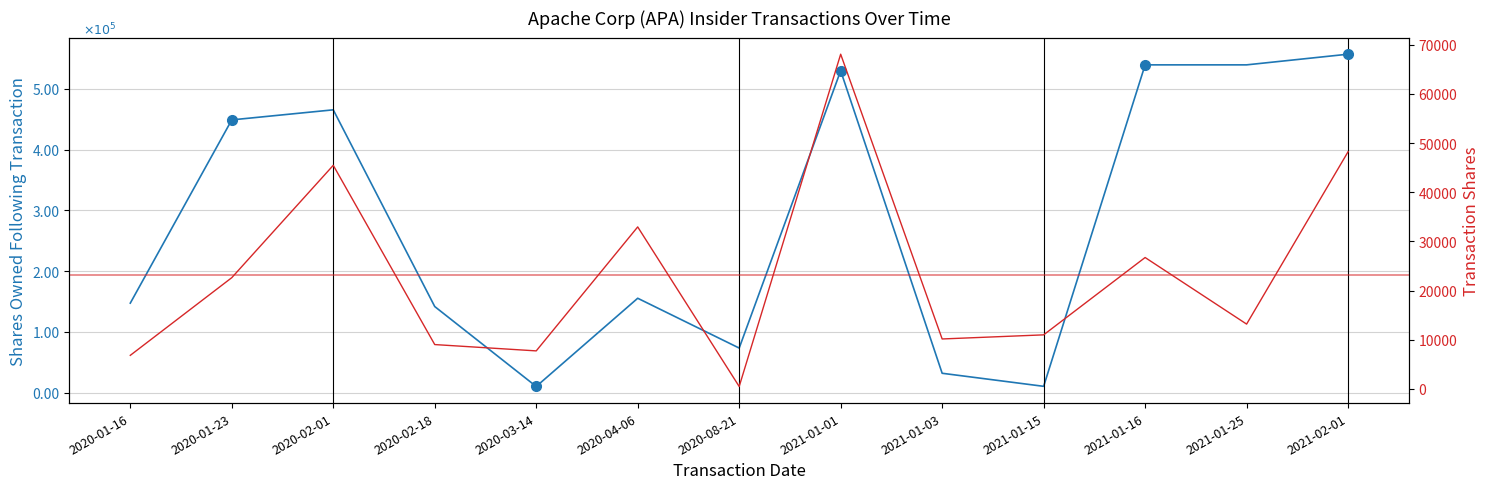

Which series has the largest total across all categories?

sharesOwnedFollowingTransaction